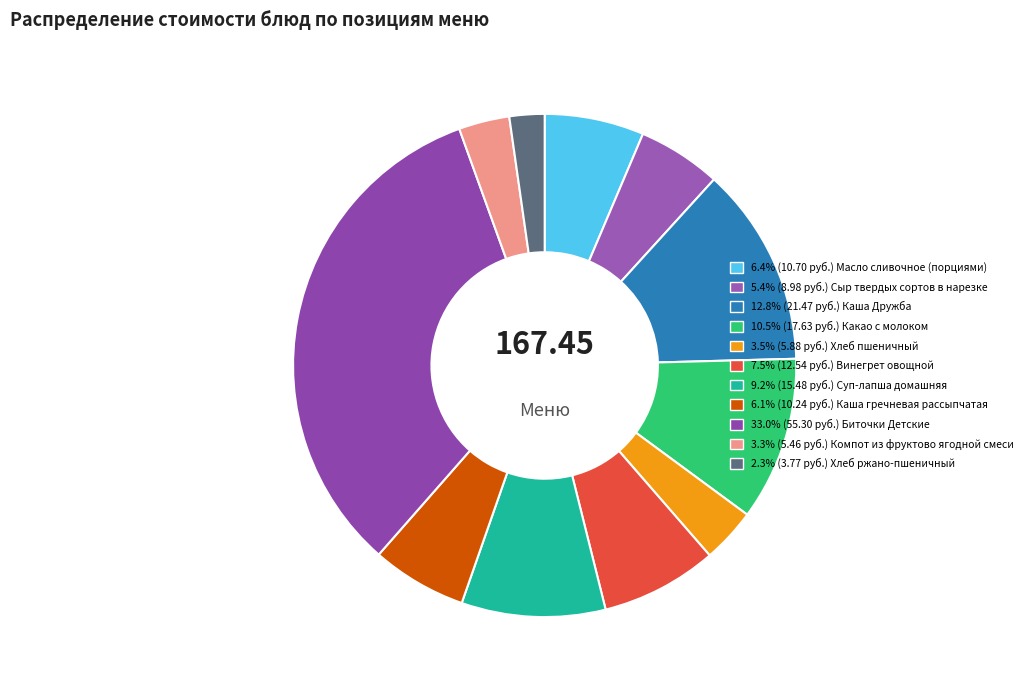

Count the number of slices in the pie.

11